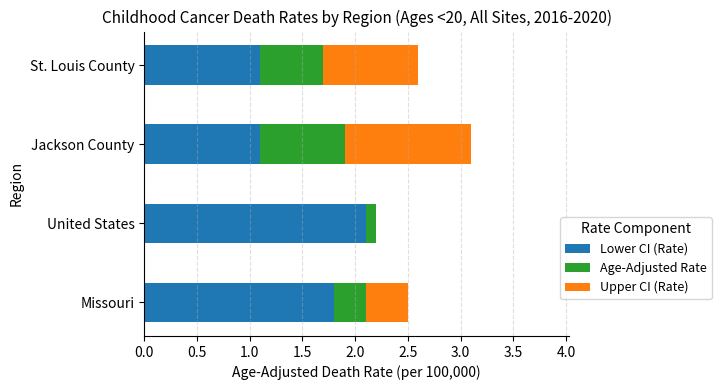

The Lower CI (Rate) series shows 0.7 at Jackson County. True or false?

False